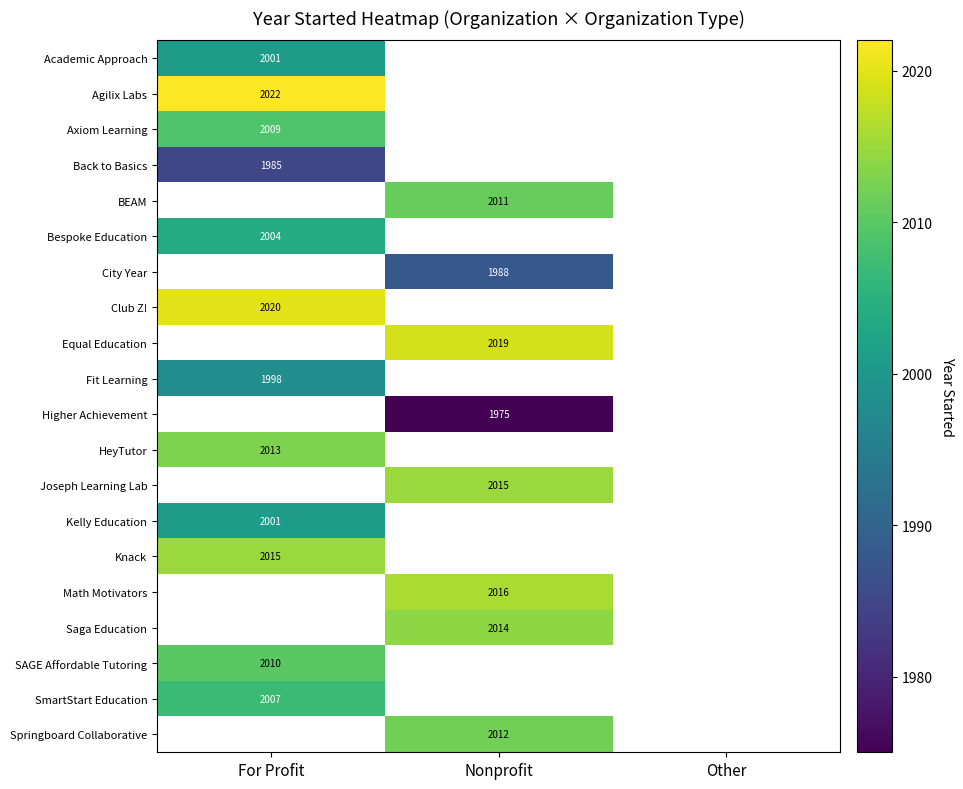

Is it true that Equal Education equals 2019 at Nonprofit?

True